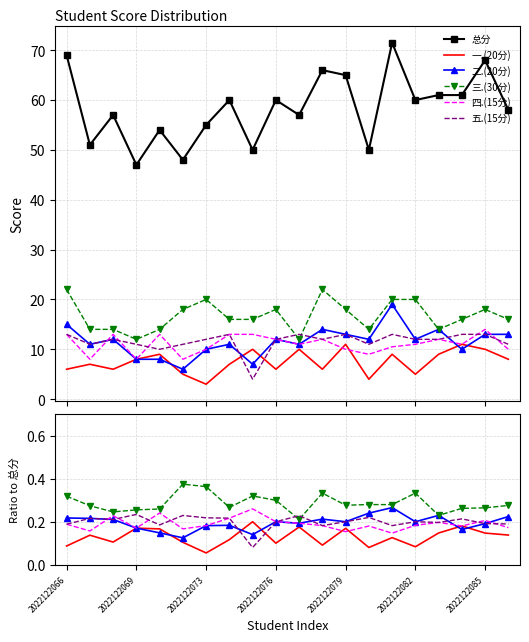

What is the average value of the 总分 series?

58.4